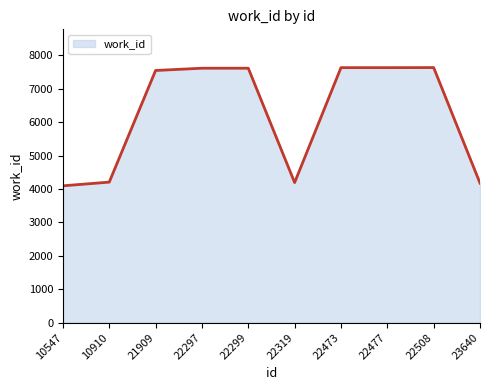

Which category has the lowest value across all series?

10547